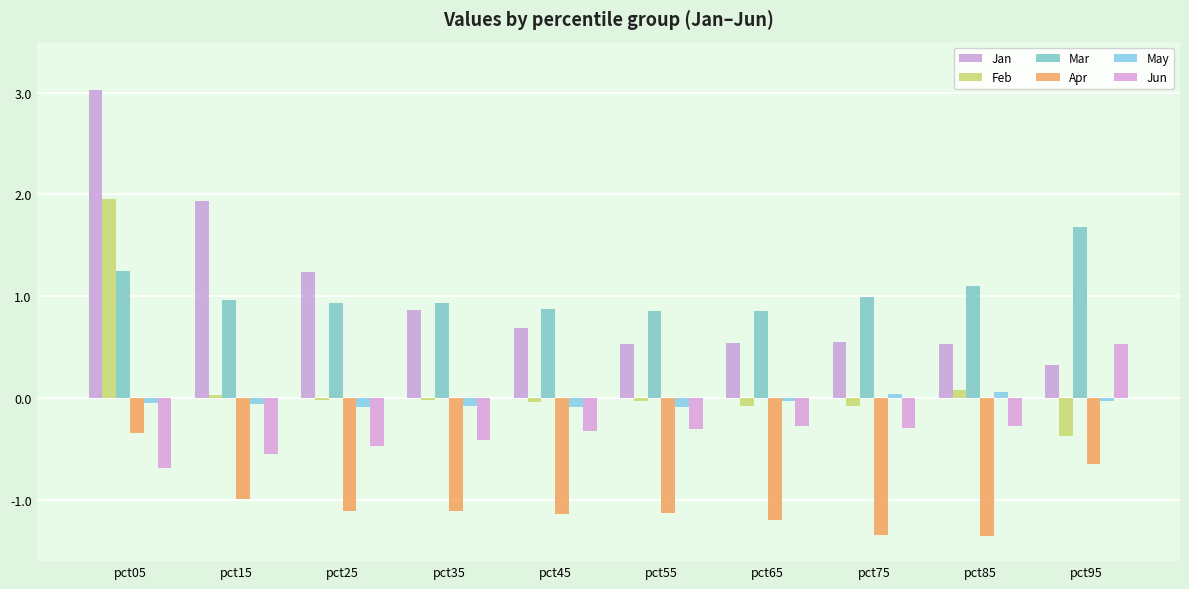

At how many categories does at least one series exceed 0?

10